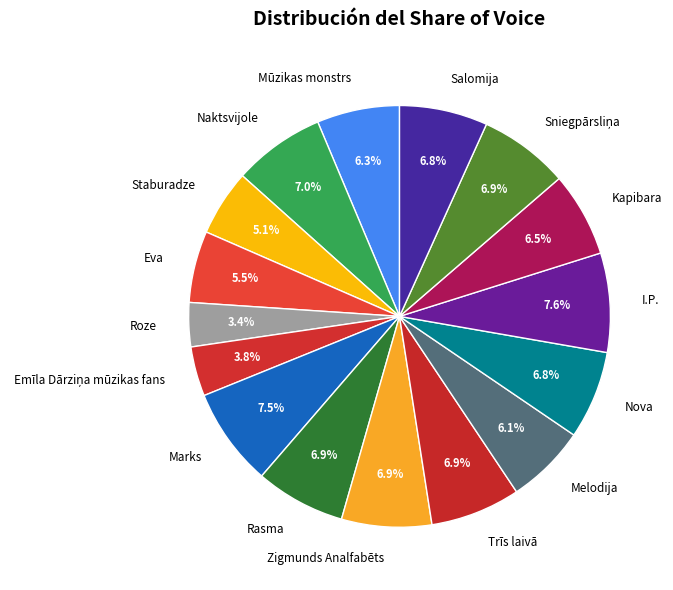

Does Roze represent more than half of the total?

No